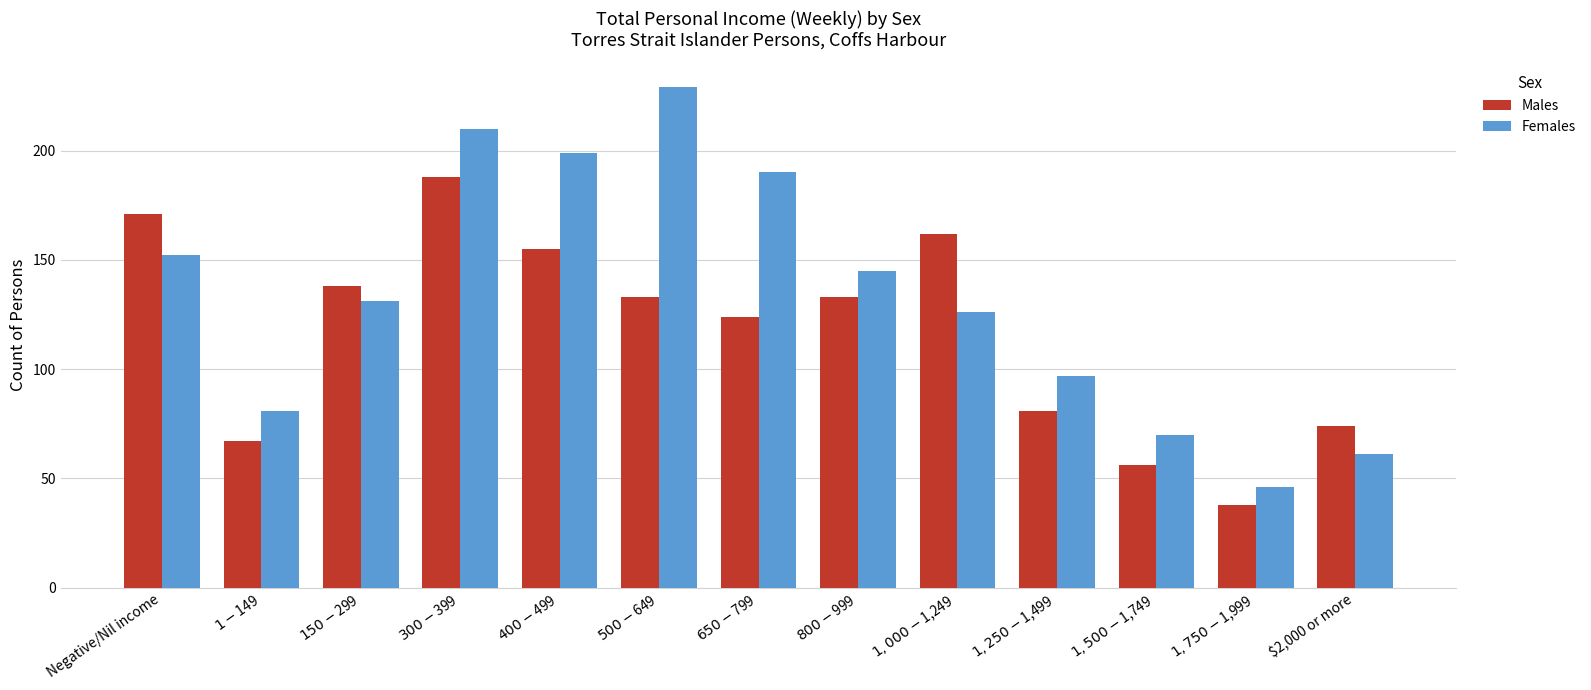

The value of Males at $1-$149 is 20. True or false?

False